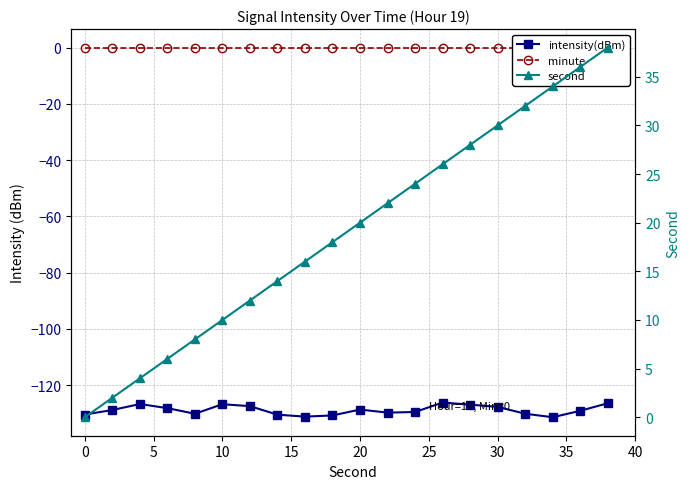

Is it true that intensity(dBm) equals -73.3 at 12?

False